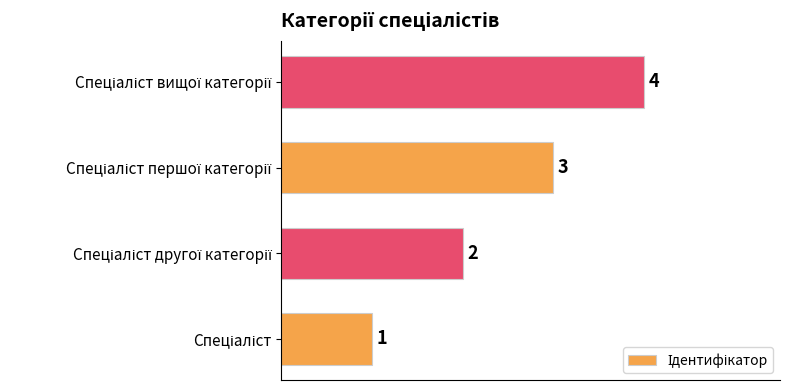

What is the sum of all values?

10